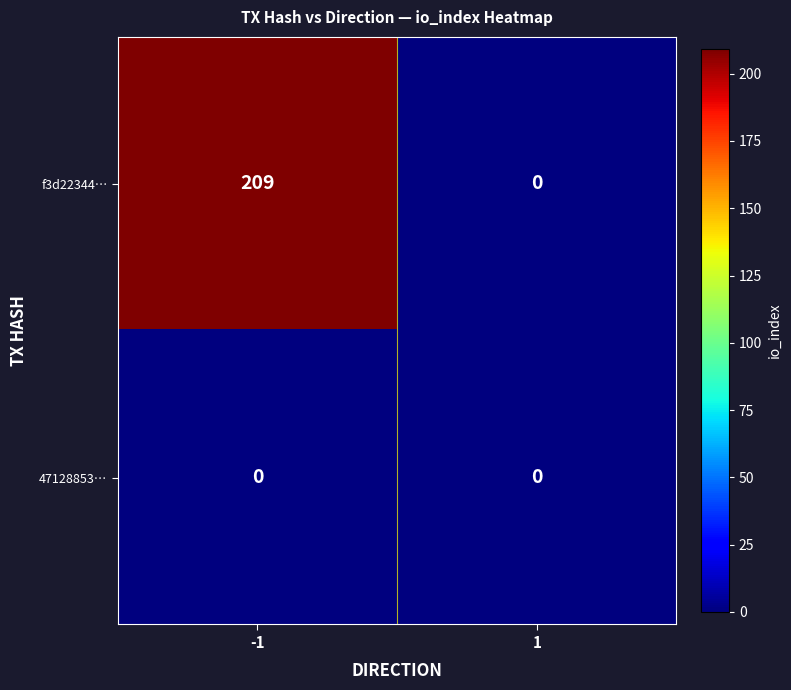

Between -1 and 1, which series saw the biggest shift?

f3d22344…